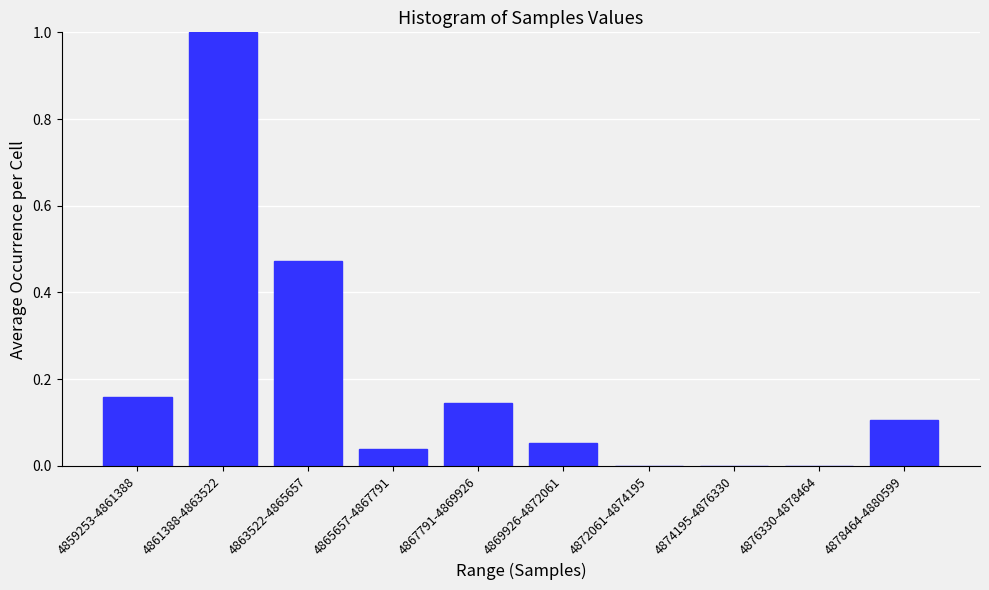

What is the maximum value shown in the chart?

1.0